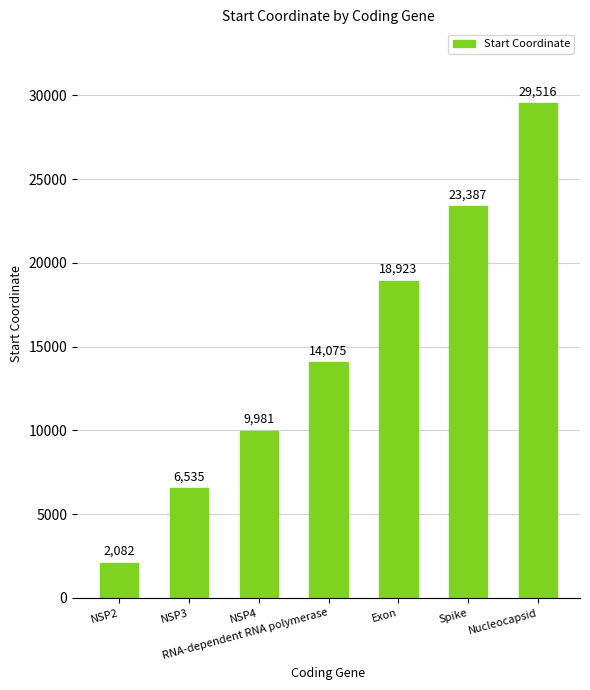

What is the ratio of the value at Exon to the value at NSP3?

2.9